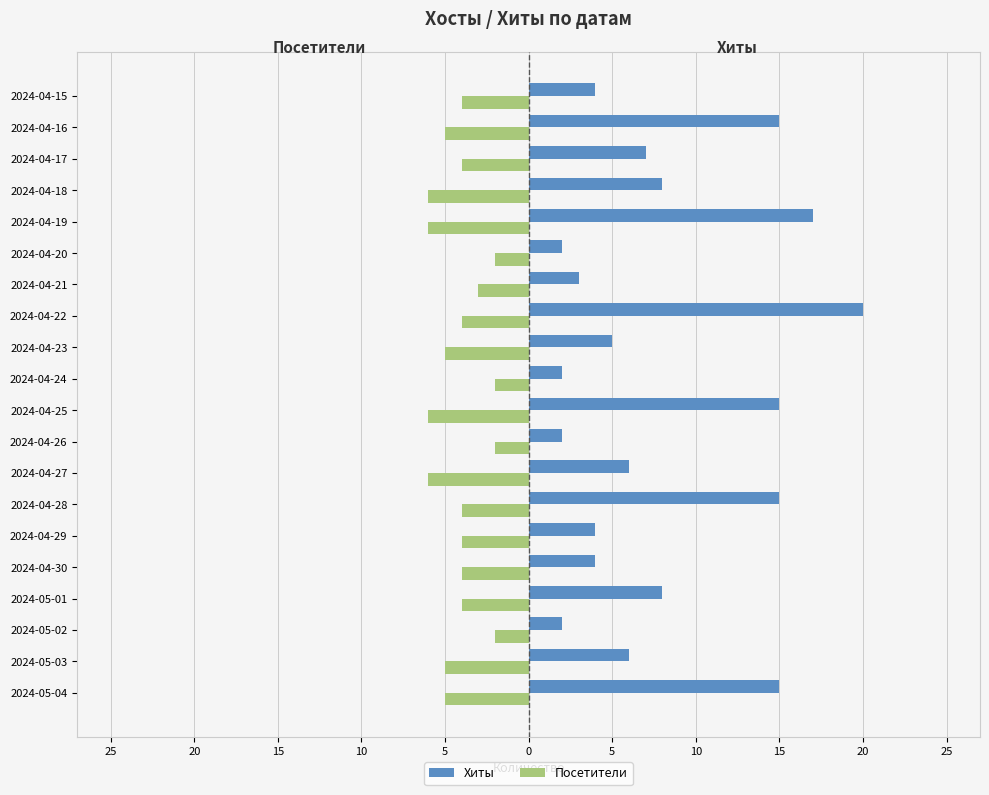

Which series has the largest total across all categories?

Хиты